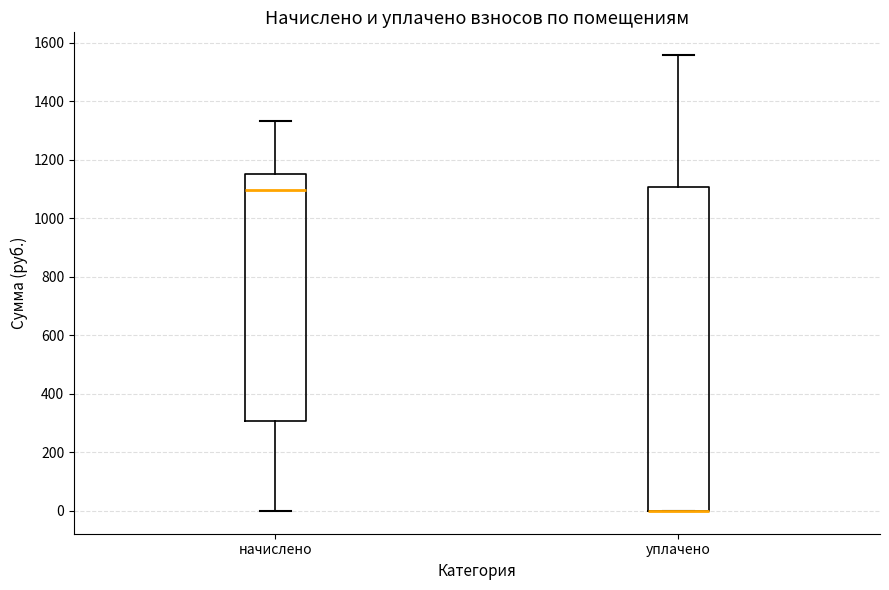

Where is the upper edge of the box for уплачено on the y-axis? The values are not printed on the chart, so give them approximately, as read against the axis.

1100